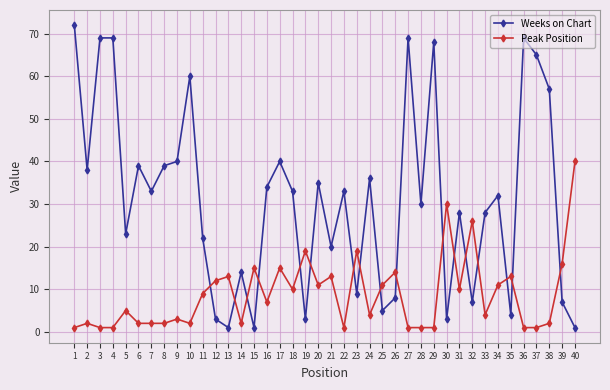

Is the value of Weeks on Chart at 22 greater than the value of Peak Position at 6?

Yes